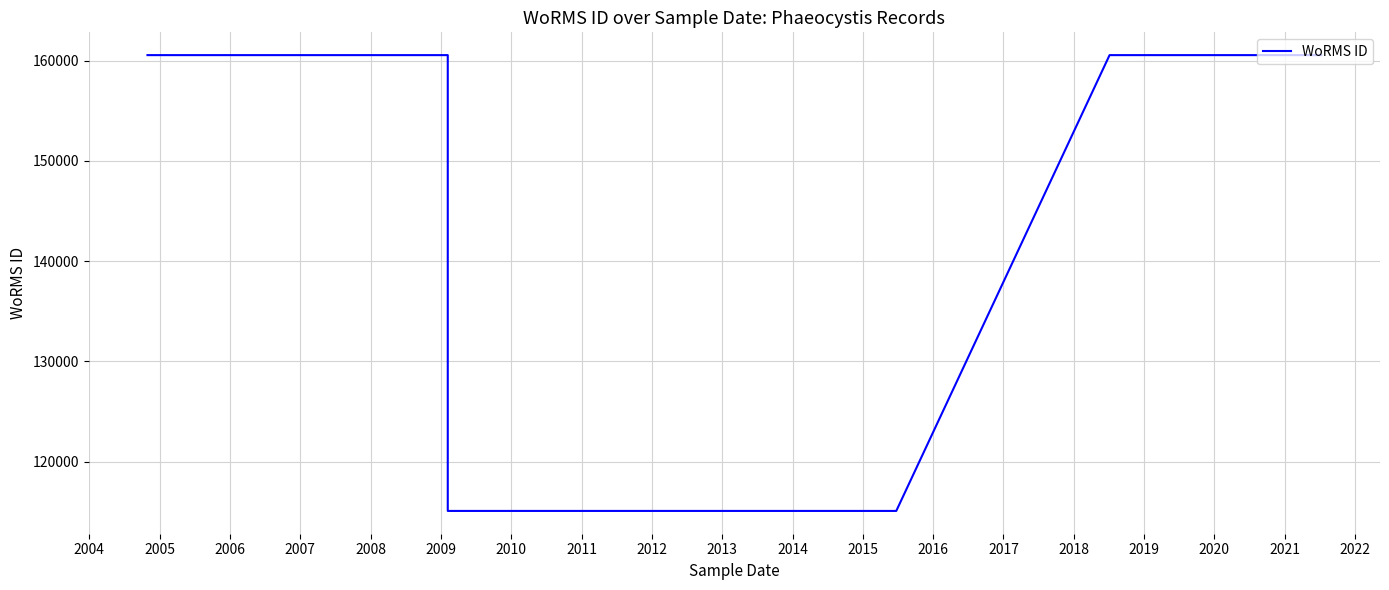

How many lines are shown in the chart?

1